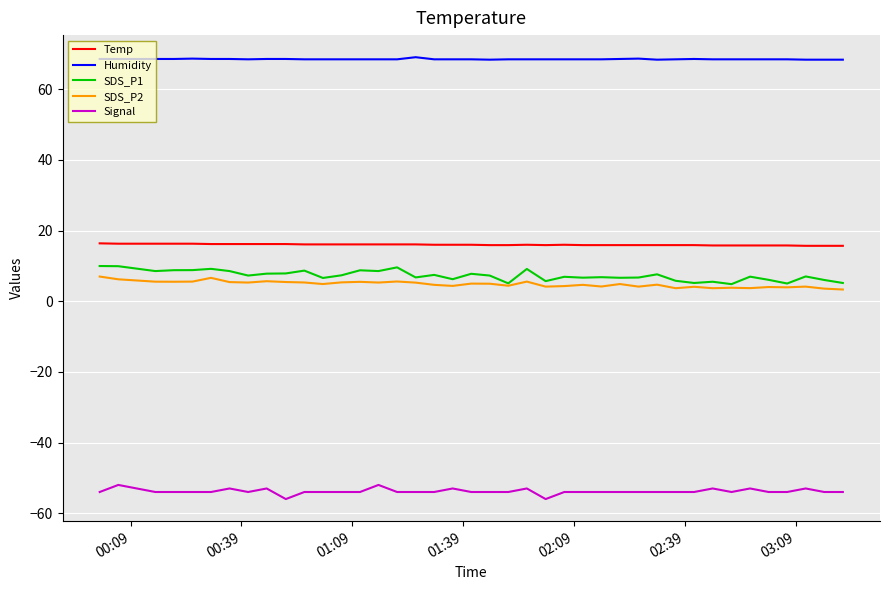

True or false: Temp and Signal intersect in this chart.

False